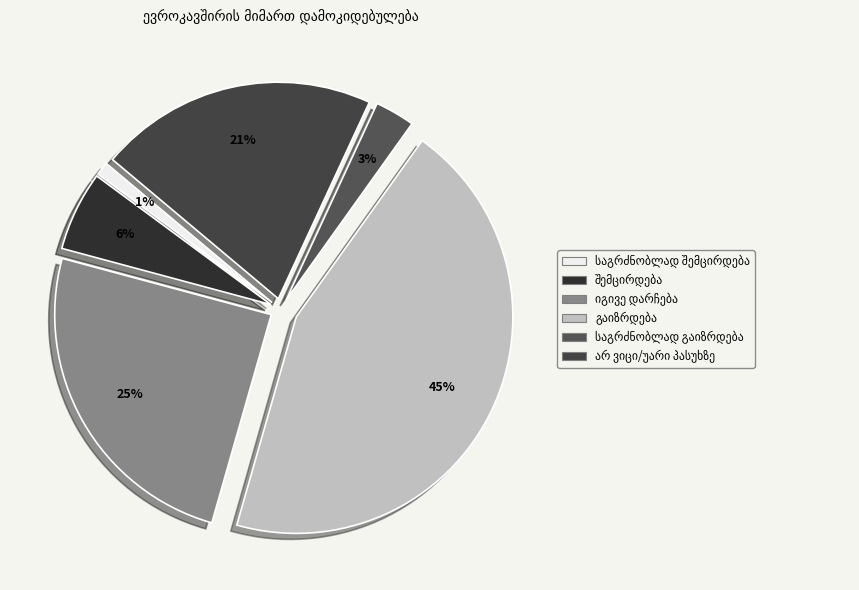

What is the smallest slice in the pie chart?

საგრძნობლად შემცირდება